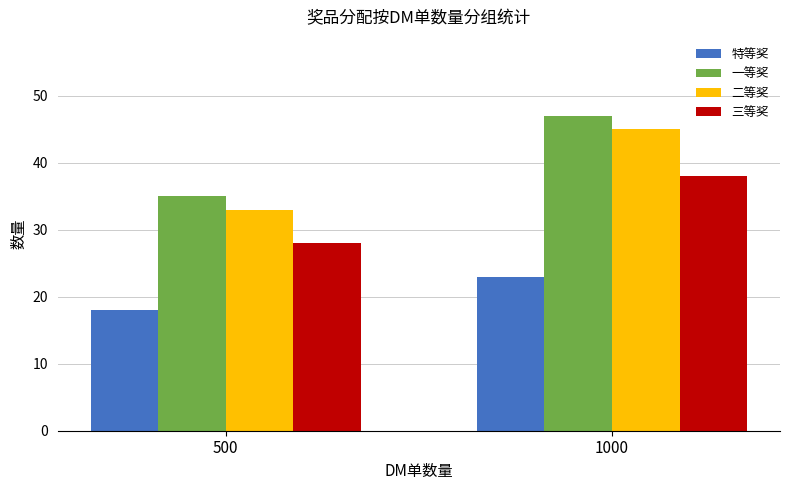

What is the minimum value for 二等奖?

33